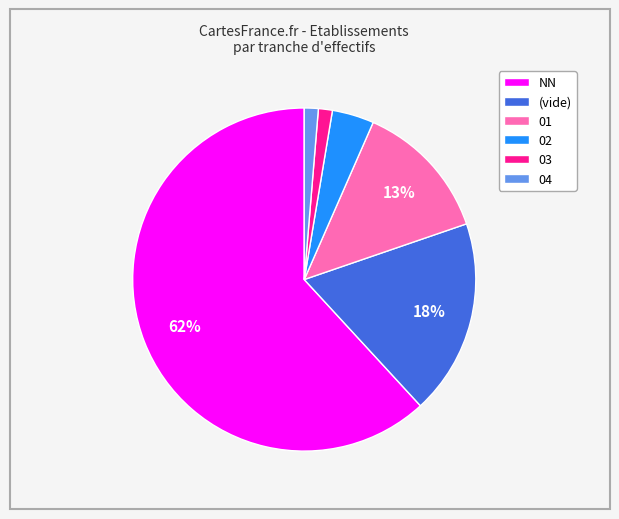

True or false: 01 accounts for 7% of the total.

False